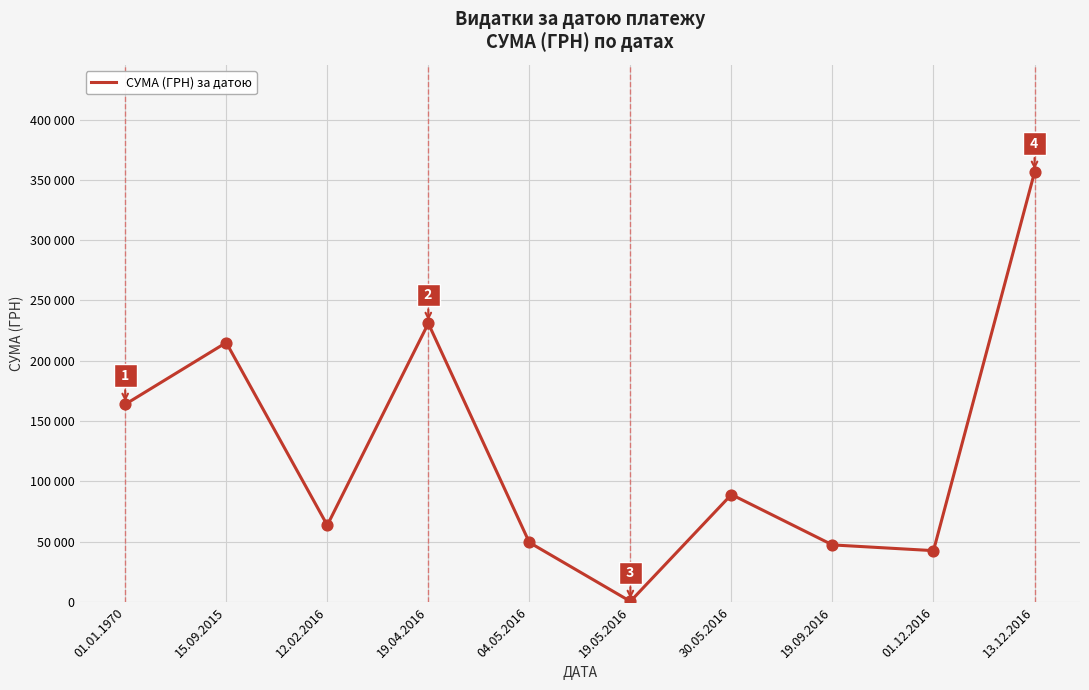

What is the change in value from 01.01.1970 to 30.05.2016?

-74792.6